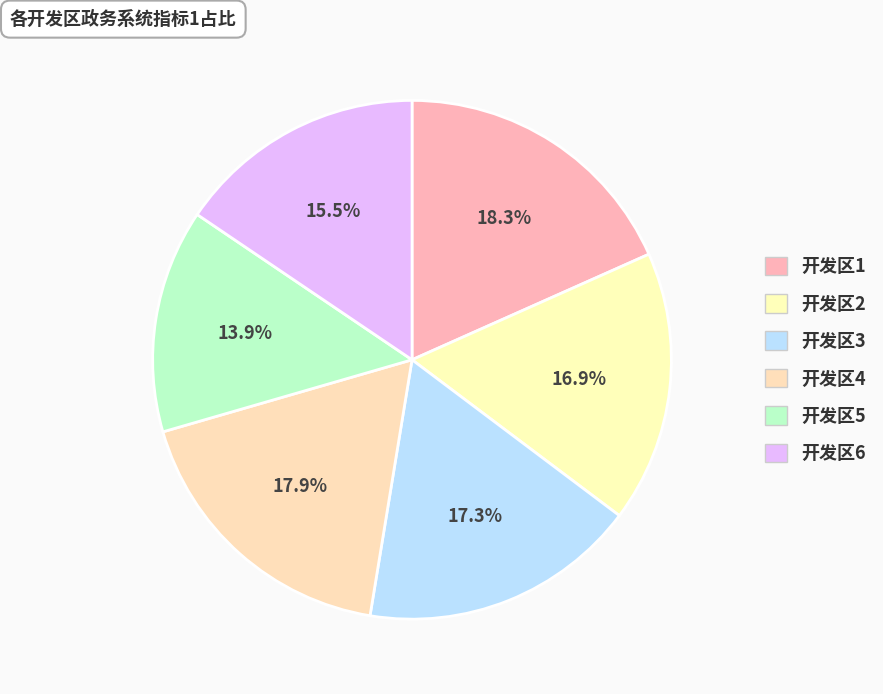

Is there any slice that represents more than half of the pie?

No